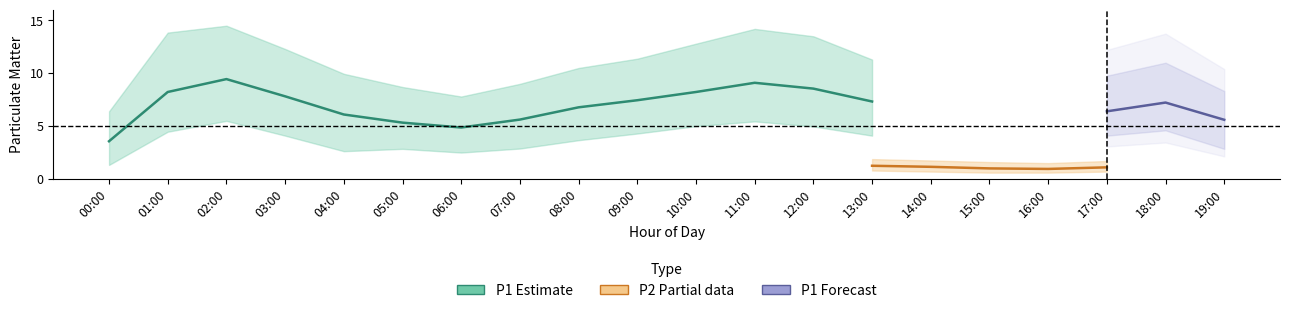

What position from the left is 13:00?

14